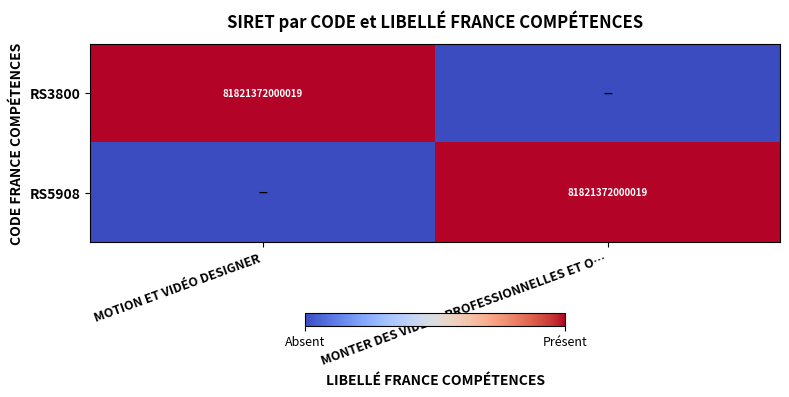

Is it true that RS5908 equals 81821372000019 at MONTER DES VIDÉOS PROFESSIONNELLES ET O…?

True